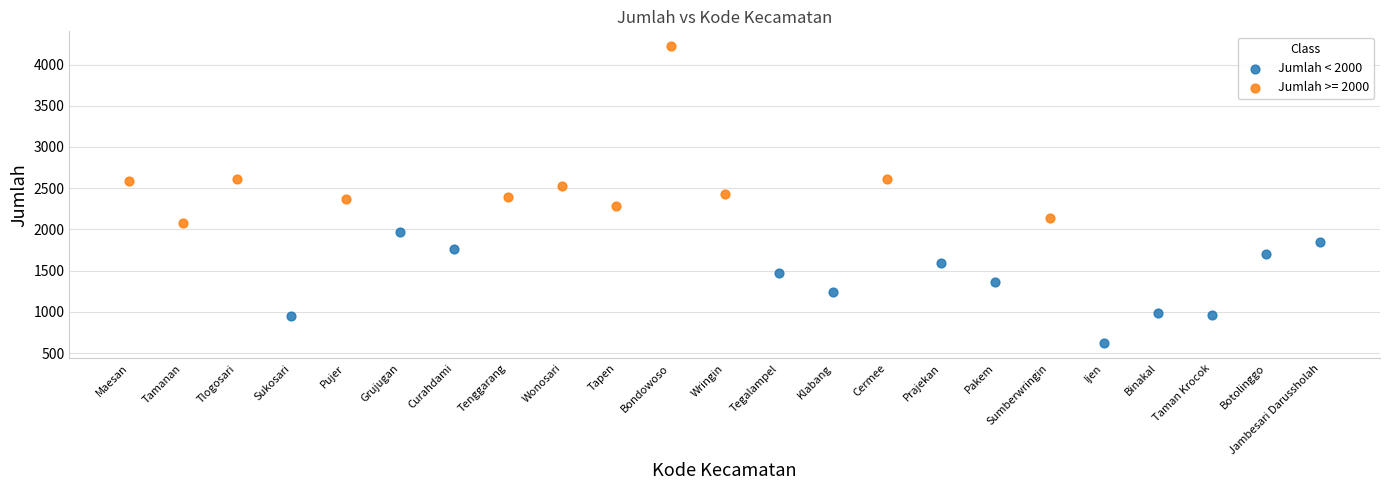

Which series has the widest spread of Y values?

Jumlah >= 2000